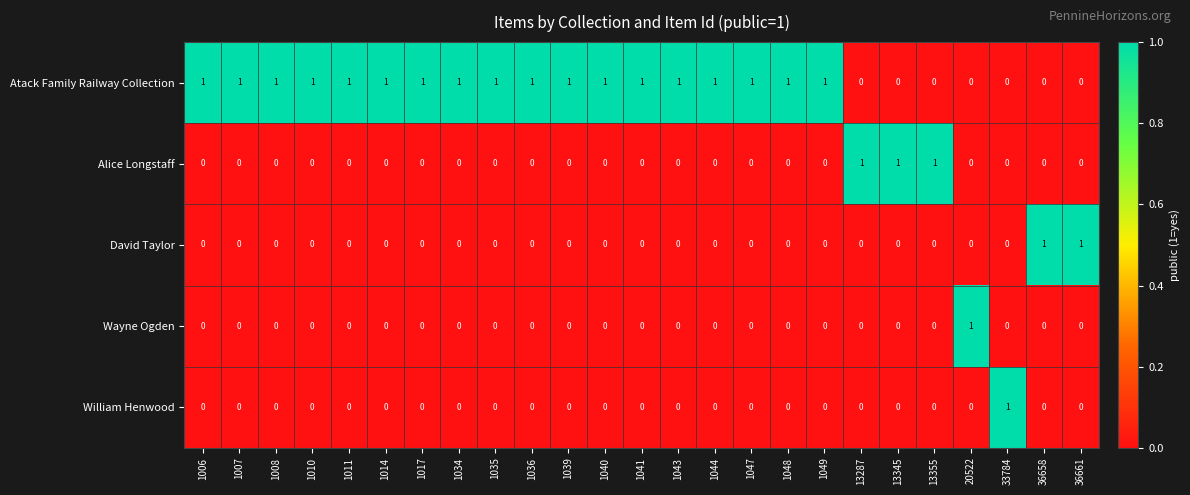

Count the Atack Family Railway Collection values in the range 0 to 1.

25